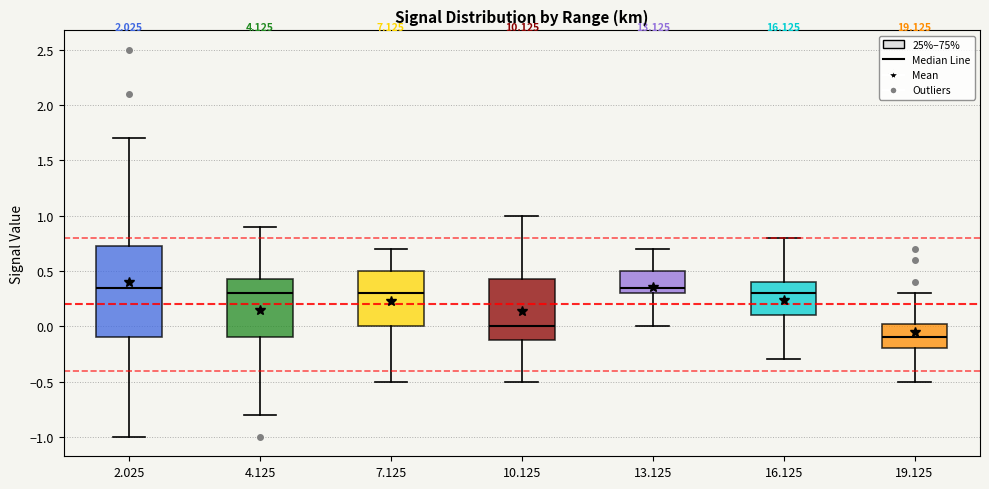

Reading left to right, transcribe this box plot: for each box, give where its median line is, the range the box spans, and where its two whiskers end, as read against the y-axis. The values are not printed on the chart, so give them approximately, as read against the axis.

2.025: median 0.35, box -0.10 to 0.75, whiskers -1.00 to 1.70
4.125: median 0.30, box -0.10 to 0.45, whiskers -0.80 to 0.90
7.125: median 0.30, box 0.00 to 0.50, whiskers -0.50 to 0.70
10.125: median 0.00, box -0.10 to 0.45, whiskers -0.50 to 1.00
13.125: median 0.35, box 0.30 to 0.50, whiskers 0.00 to 0.70
16.125: median 0.30, box 0.10 to 0.40, whiskers -0.30 to 0.80
19.125: median -0.10, box -0.20 to 0.05, whiskers -0.50 to 0.30